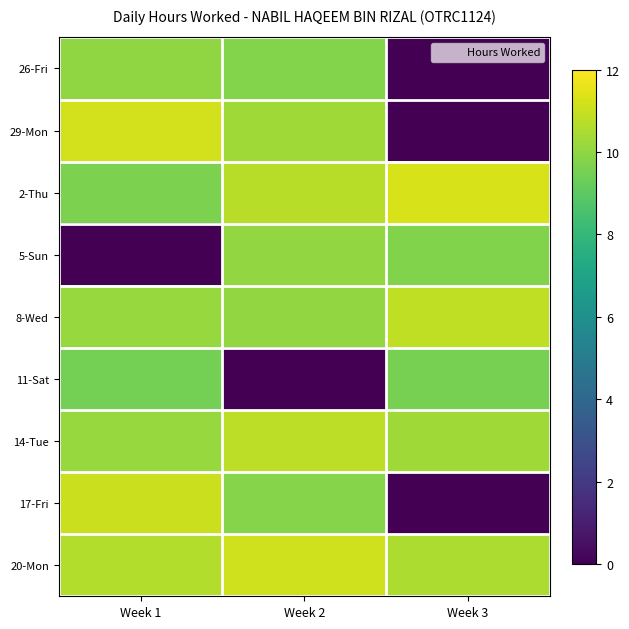

Reading left to right, what are all the values shown in this chart?

26-Fri: Week 1=10.0	Week 2=9.8	Week 3=0.0
29-Mon: Week 1=11.2	Week 2=10.3	Week 3=0.0
2-Thu: Week 1=9.6	Week 2=10.7	Week 3=11.3
5-Sun: Week 1=0.0	Week 2=10.1	Week 3=9.7
8-Wed: Week 1=10.2	Week 2=10.1	Week 3=10.9
11-Sat: Week 1=9.5	Week 2=0.0	Week 3=9.6
14-Tue: Week 1=10.2	Week 2=10.8	Week 3=10.3
17-Fri: Week 1=11.0	Week 2=9.8	Week 3=0.0
20-Mon: Week 1=10.6	Week 2=11.1	Week 3=10.5